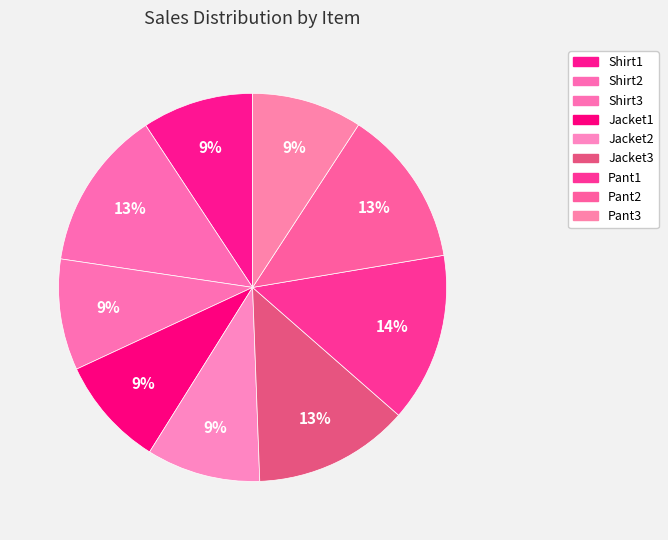

To the nearest percent, what is the difference between the Pant2 and Jacket2 slice percentages?

4%